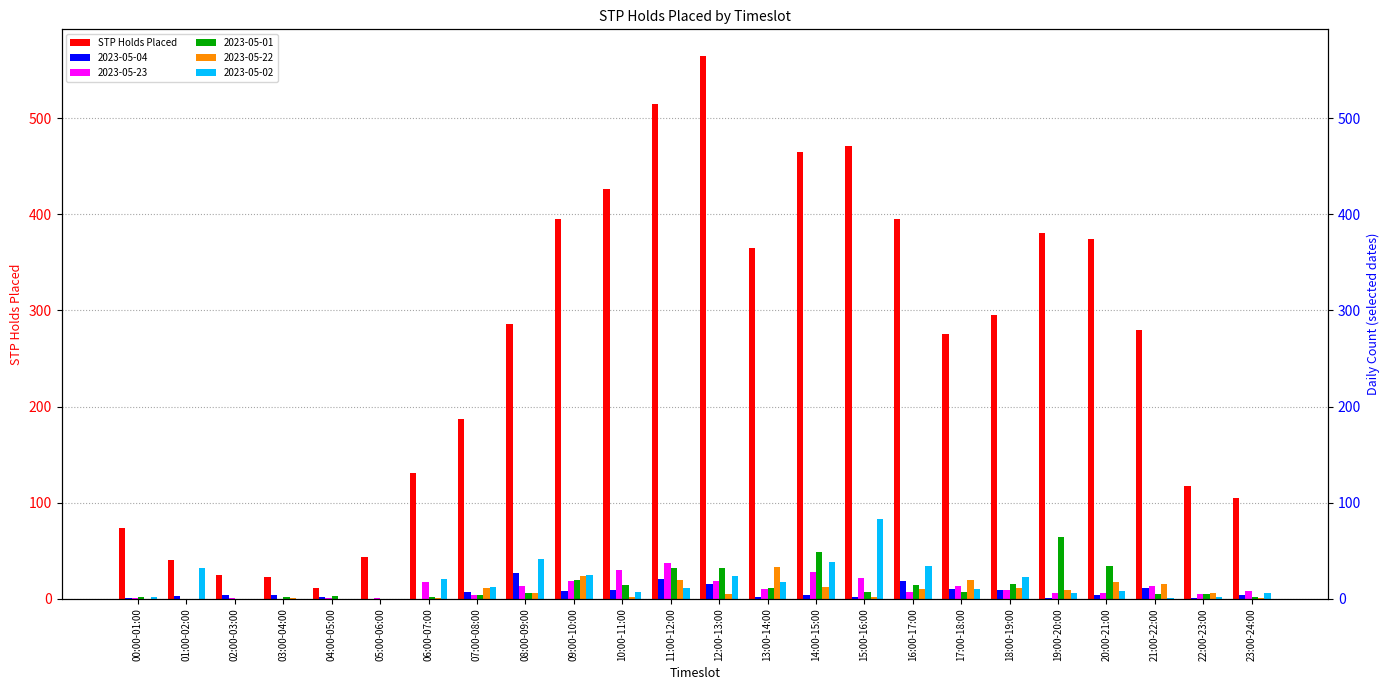

Does the chart contain stacked bars?

No